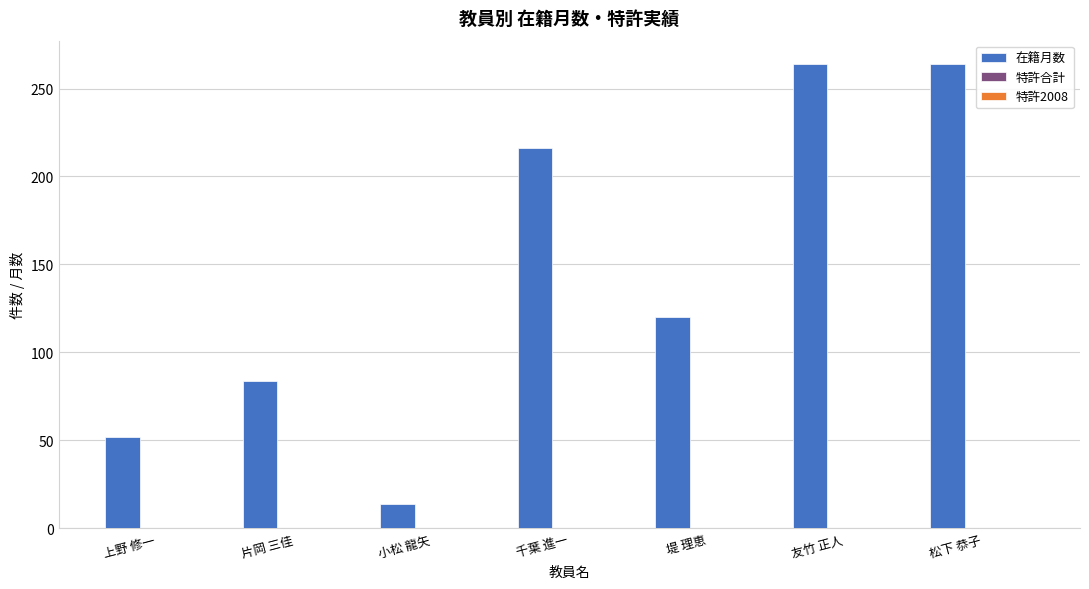

Reading left to right, extract all data points from this chart.

52	84	14	216	120	264	264